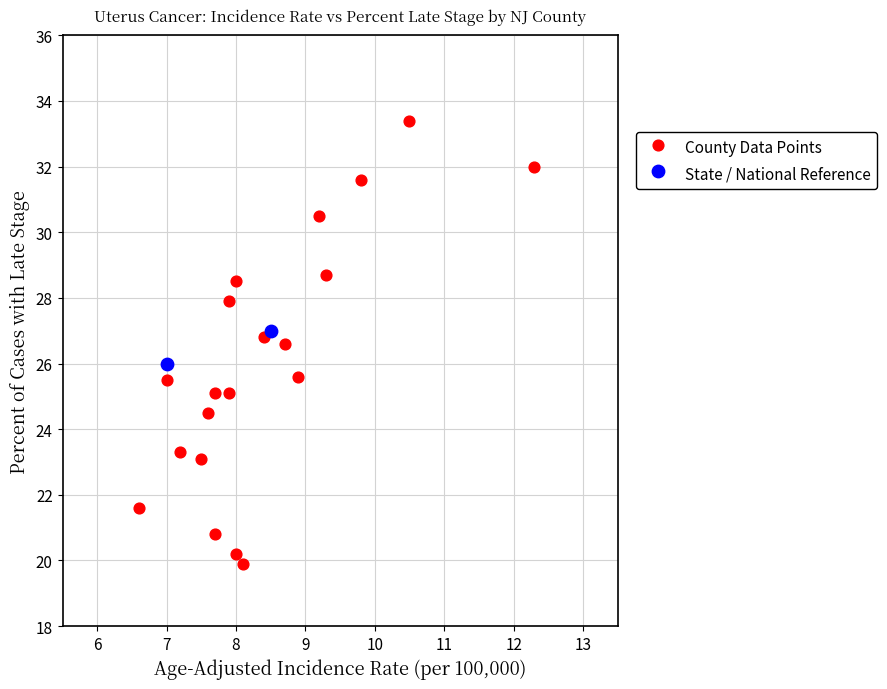

Which series contains the highest Y value?

County Data Points